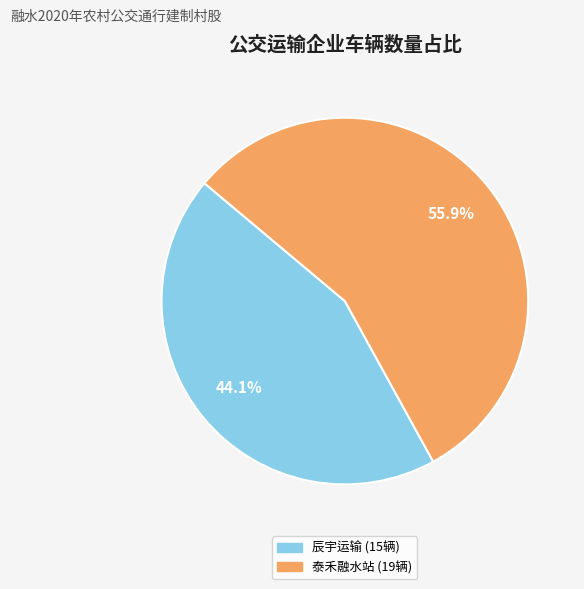

Does any single category account for the majority?

Yes